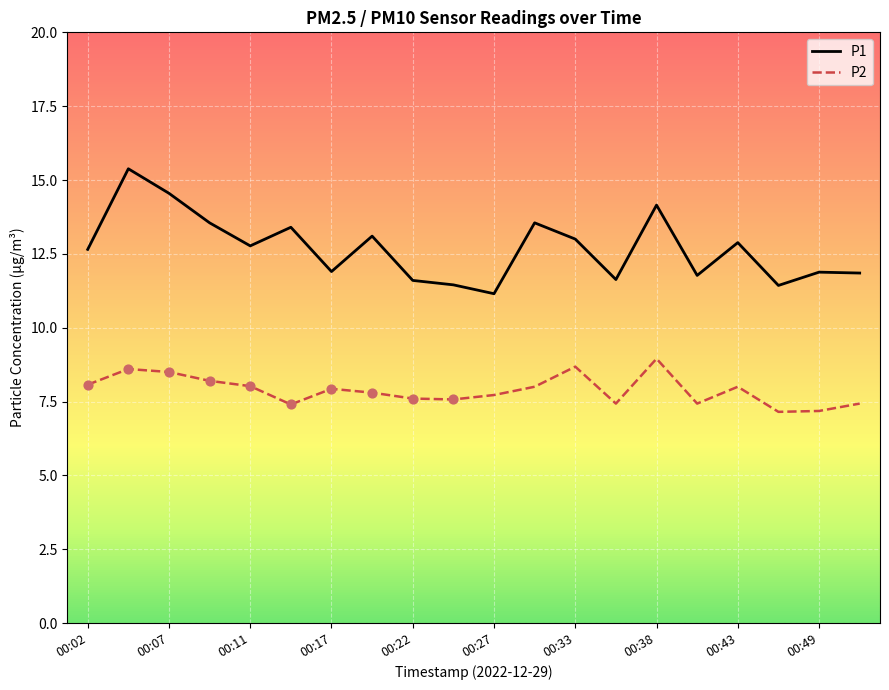

Which series has the largest total across all categories?

P1